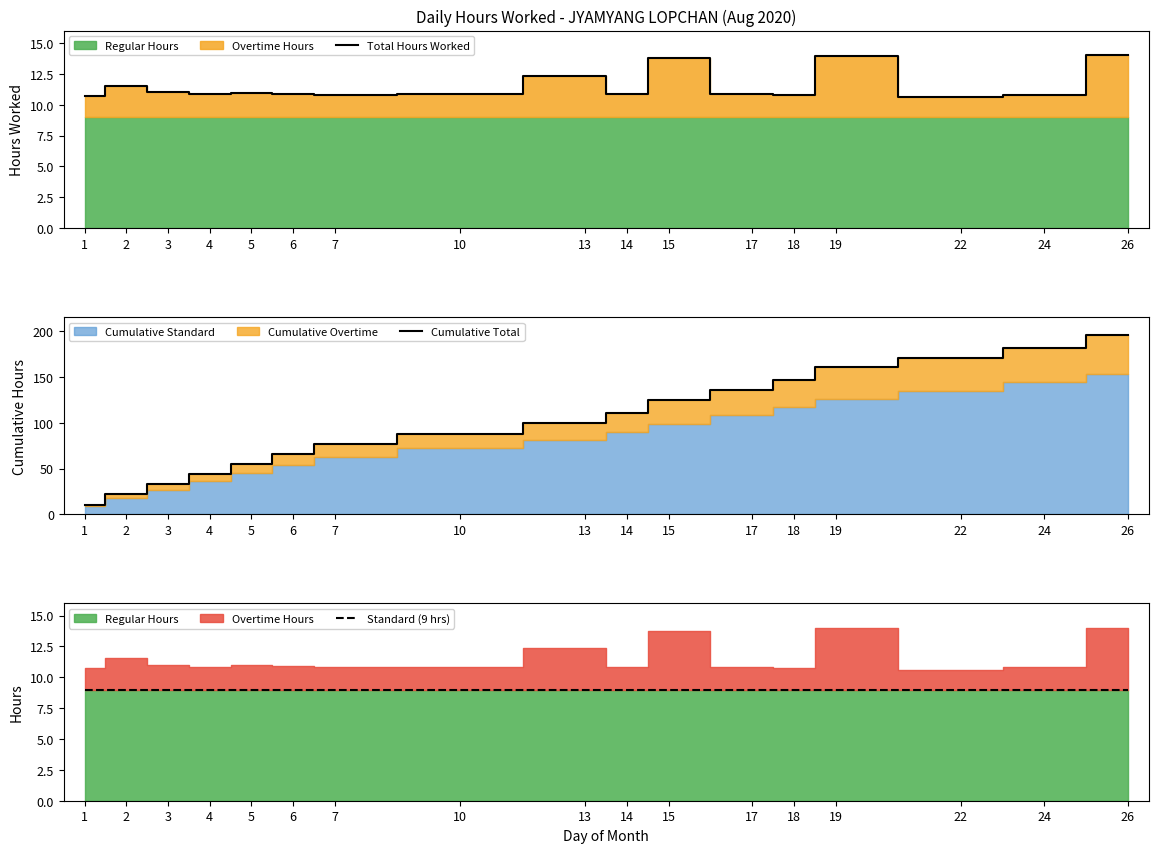

True or false: Total Hours Worked has a value of 5.9 at 17.

False